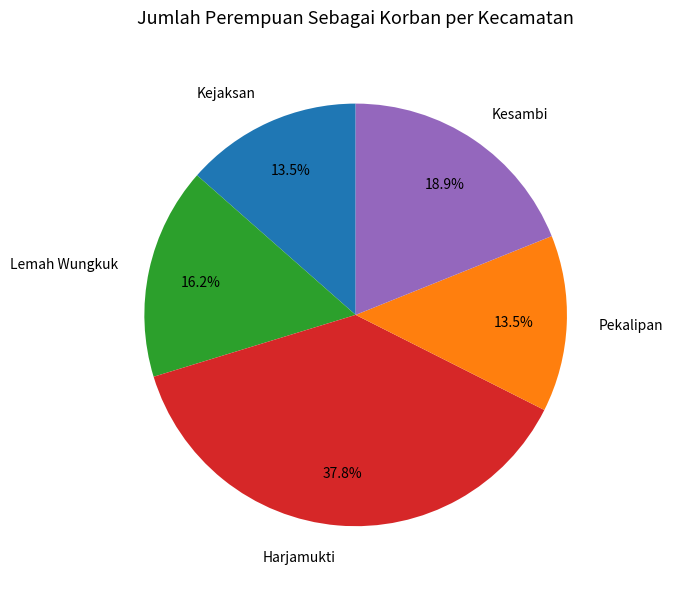

Combined, what portion of the pie is Pekalipan and Kesambi?

32.4%